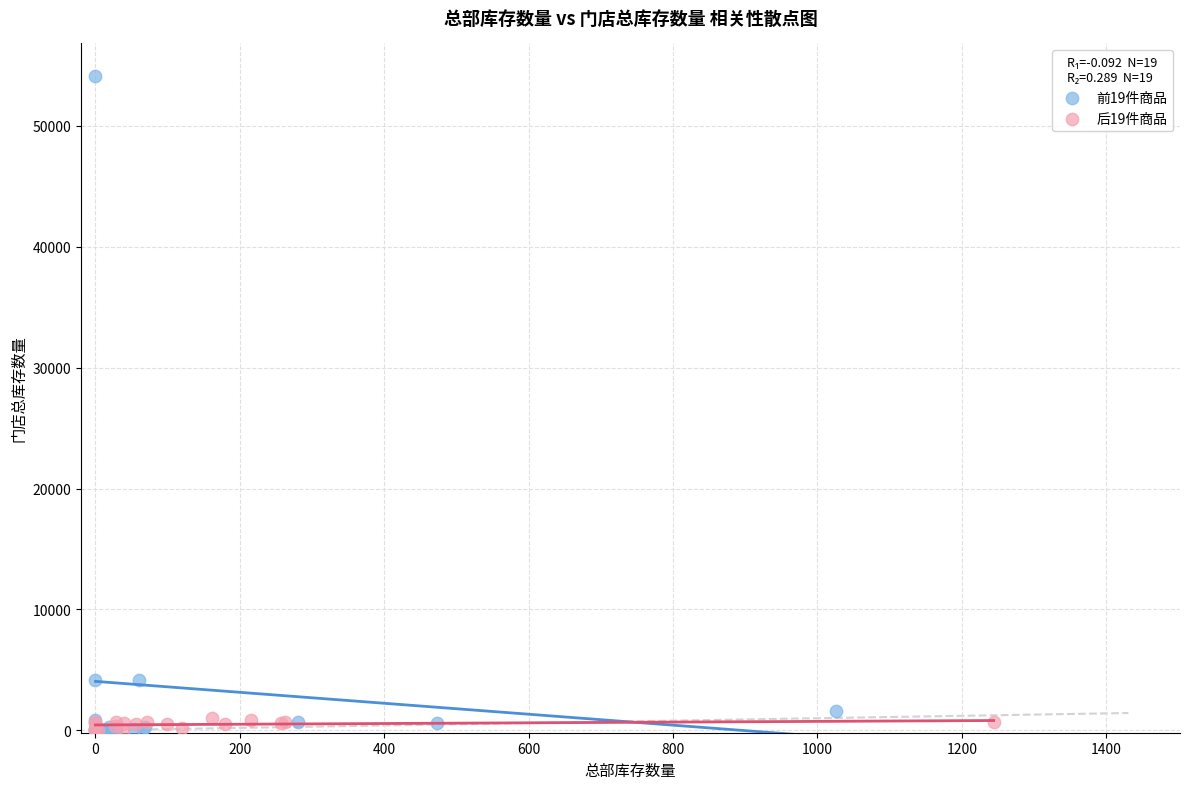

Which series contains the highest Y value?

前19件商品